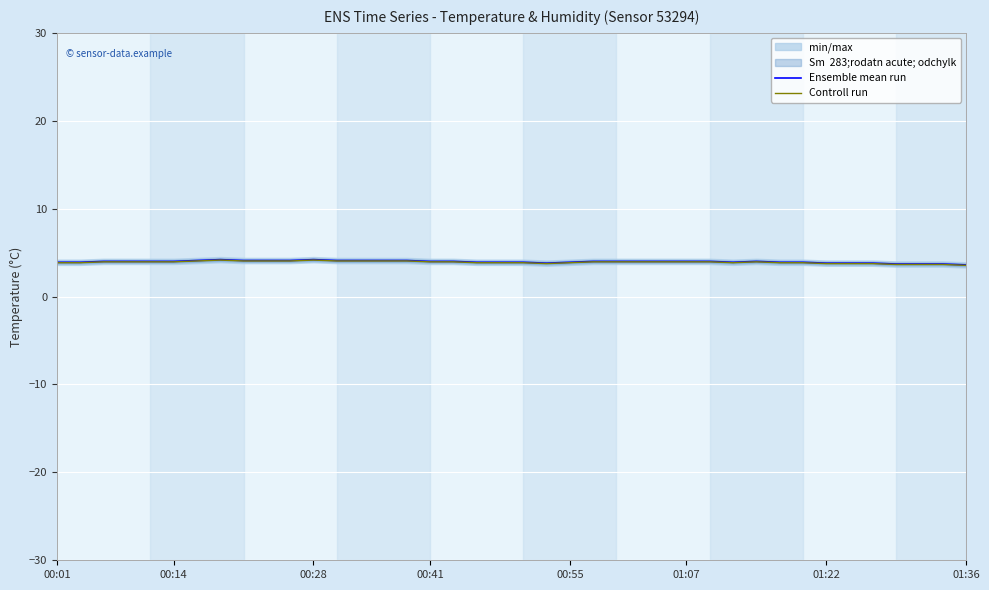

Which series has the largest total across all categories?

Ensemble mean run